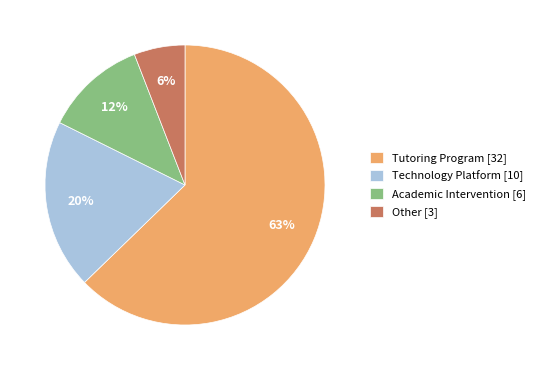

Rank the categories by value from lowest to highest.

Other, Academic Intervention, Technology Platform, Tutoring Program